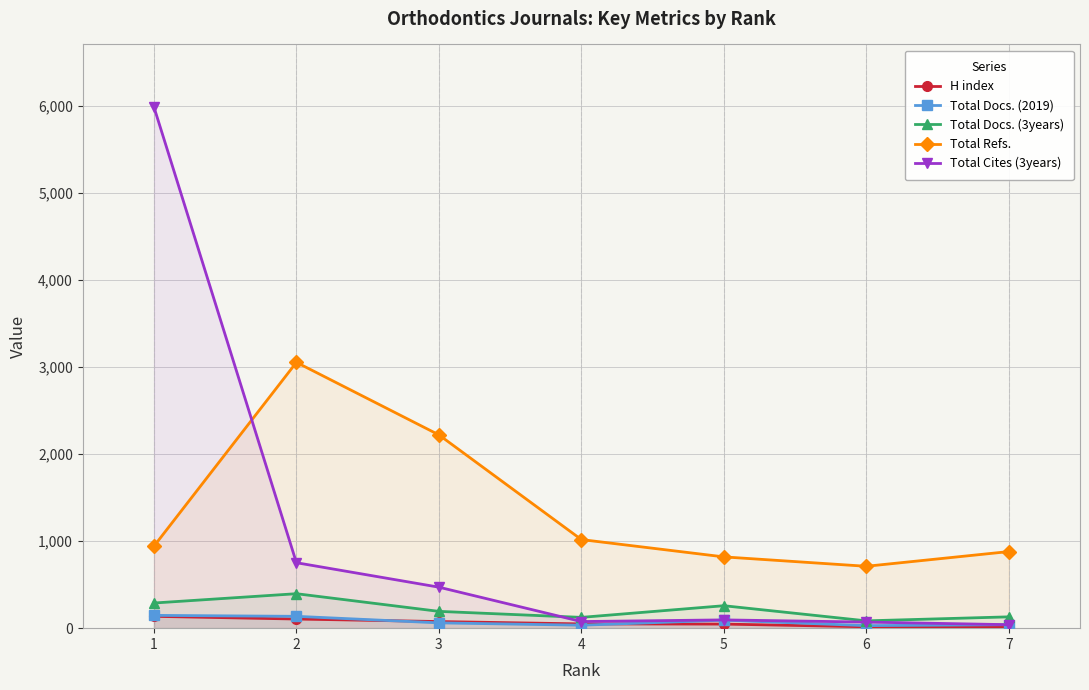

Which series has the largest total across all categories?

Total Refs.